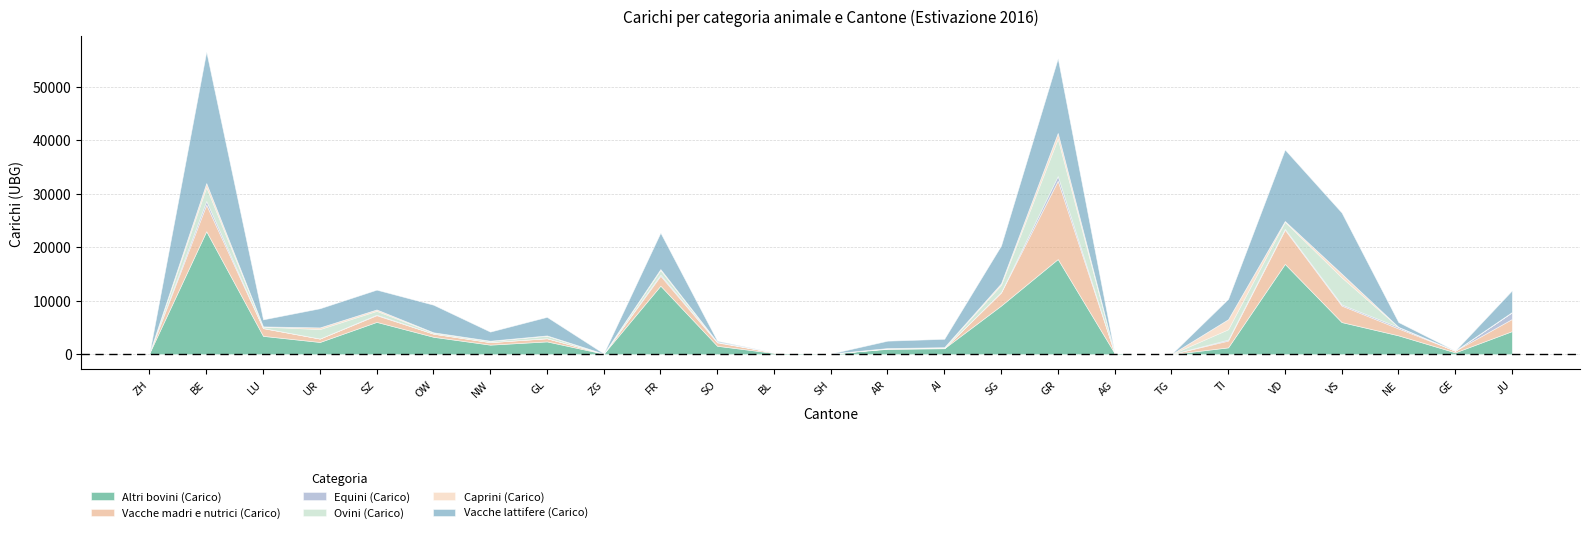

What is the difference between the Vacche madri e nutrici (Carico) values at VD and AI?

6360